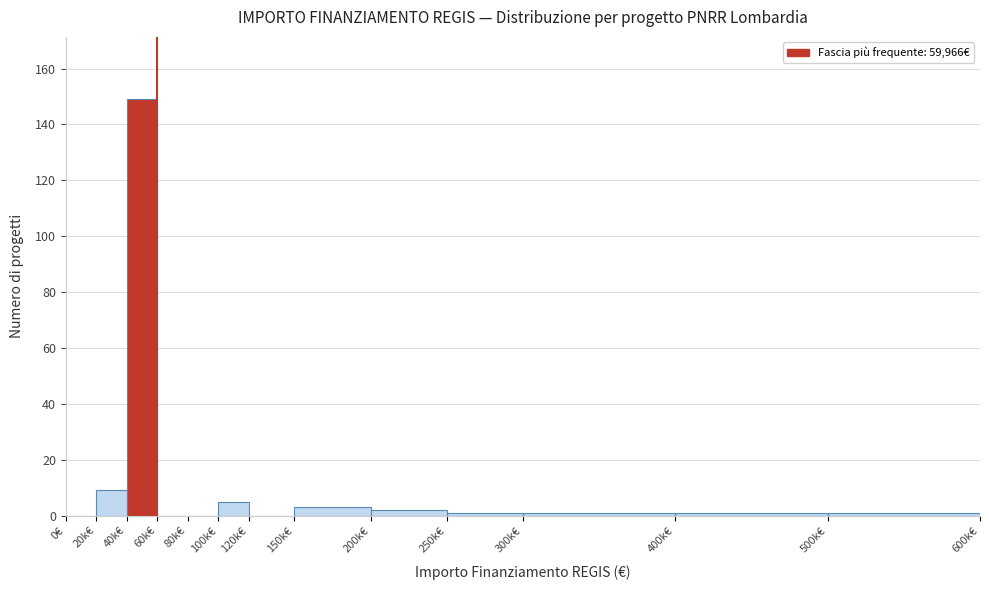

Reading left to right, list all the values displayed in this chart.

0€=0	20k€=9	40k€=149	60k€=0	80k€=0	100k€=5	120k€=0	150k€=3	200k€=2	250k€=1	300k€=1	400k€=1	500k€=1